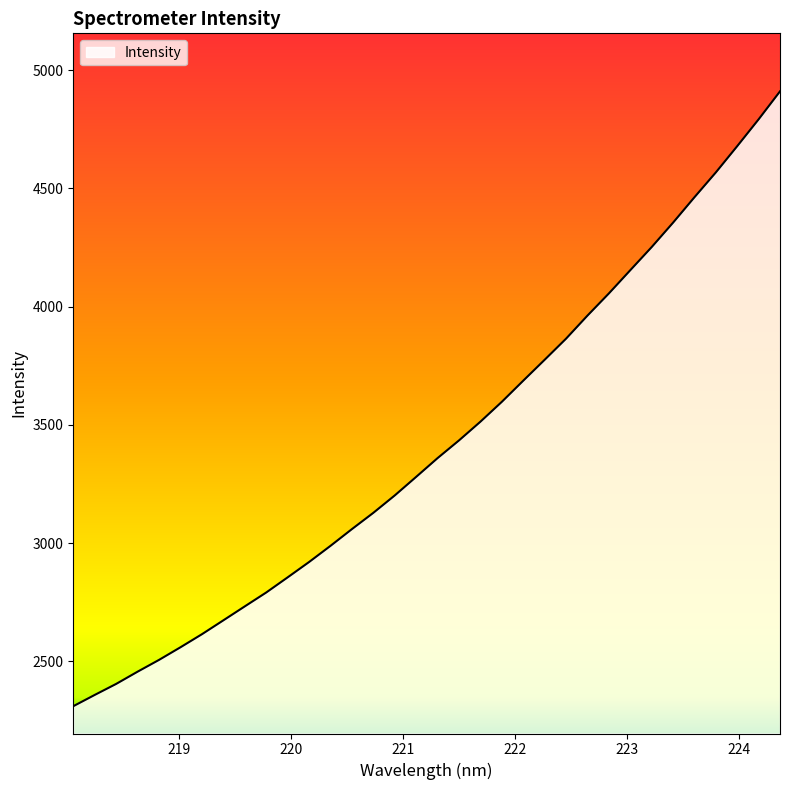

What is the difference between the maximum and minimum values?

2601.2